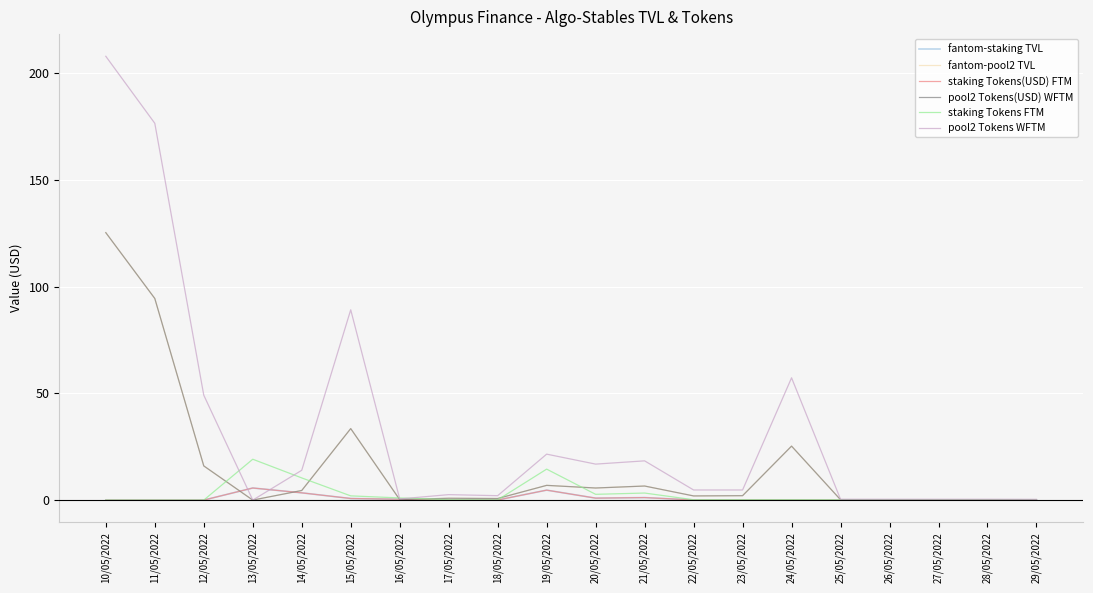

True or false: fantom-staking TVL has a value of 0.9 at 20/05/2022.

True